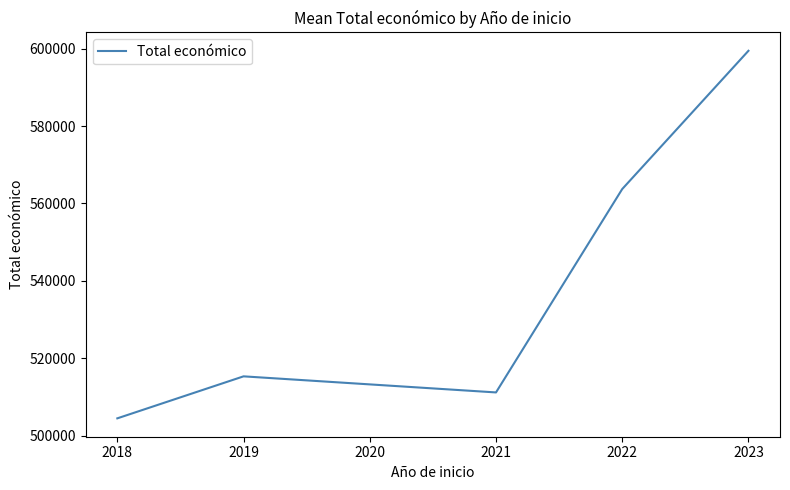

True or false: the data has more than 2 interior local peaks.

False